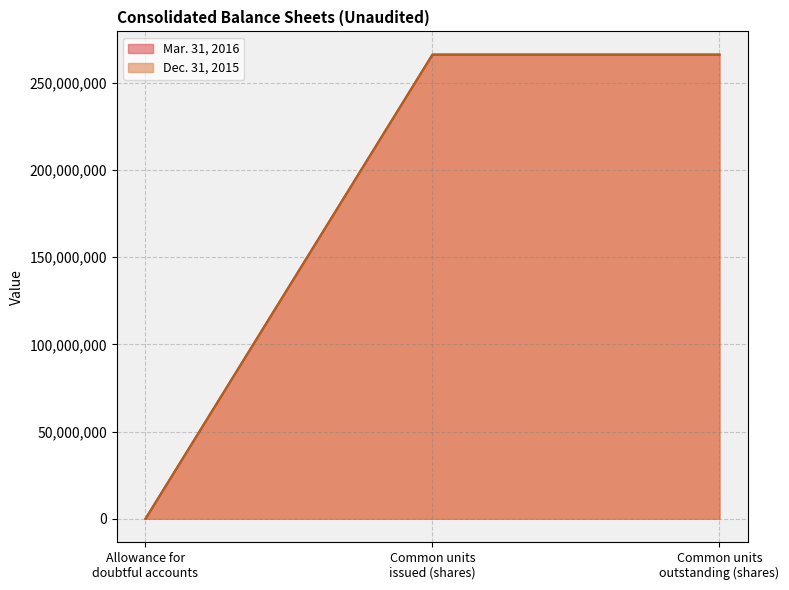

Does the chart display data point markers on the line(s)?

No